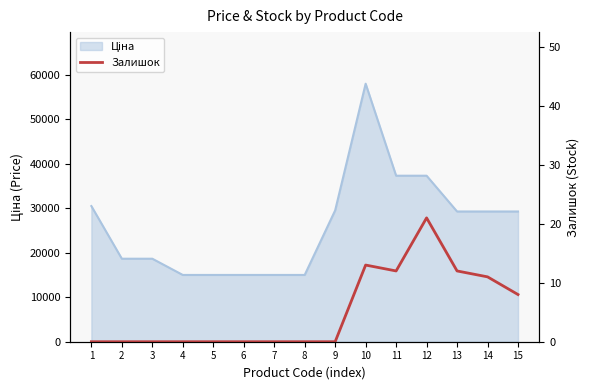

How many points are higher than both their immediate neighbors (excluding endpoints)?

2